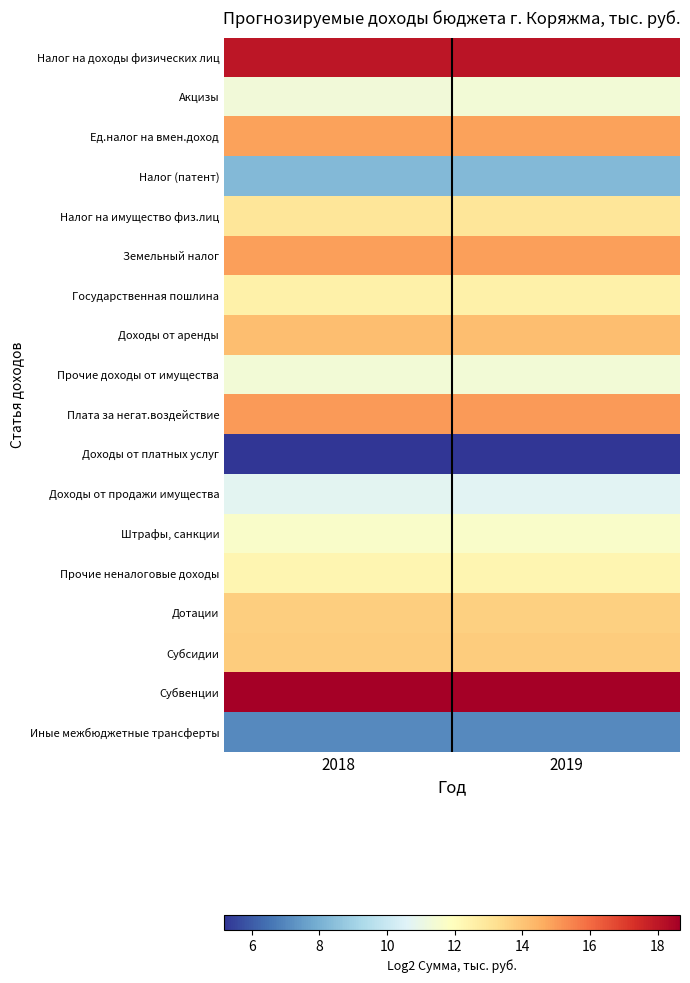

List the series in order of their peak value, lowest first.

Доходы от платных услуг, Иные межбюджетные трансферты, Налог (патент), Доходы от продажи имущества, Акцизы, Прочие доходы от имущества, Штрафы, санкции, Прочие неналоговые доходы, Государственная пошлина, Налог на имущество физ.лиц, Дотации, Субсидии, Доходы от аренды, Ед.налог на вмен.доход, Земельный налог, Плата за негат.воздействие, Налог на доходы физических лиц, Субвенции